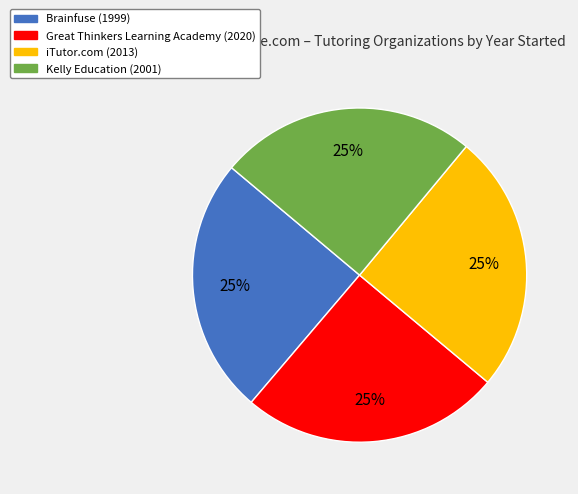

To the nearest percent, what portion does iTutor.com represent?

25%